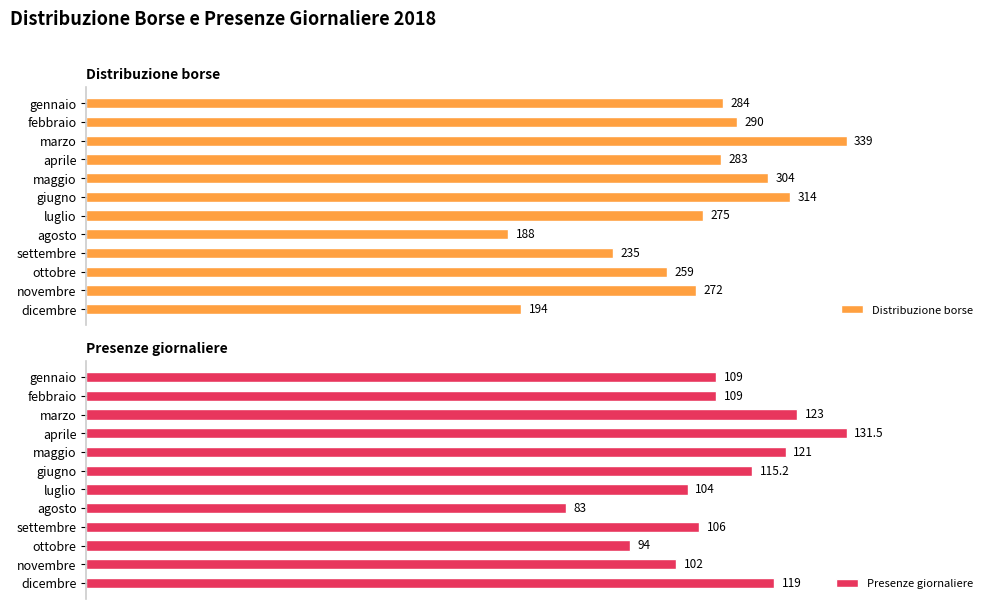

Reading left to right, list all the values displayed in this chart.

Distribuzione borse: 284.0	290.0	339.0	283.0	304.0	314.0	275.0	188.0	235.0	259.0	272.0	194.0
Presenze giornaliere: 109.0	109.0	123.0	131.5	121.0	115.2	104.0	83.0	106.0	94.0	102.0	119.0